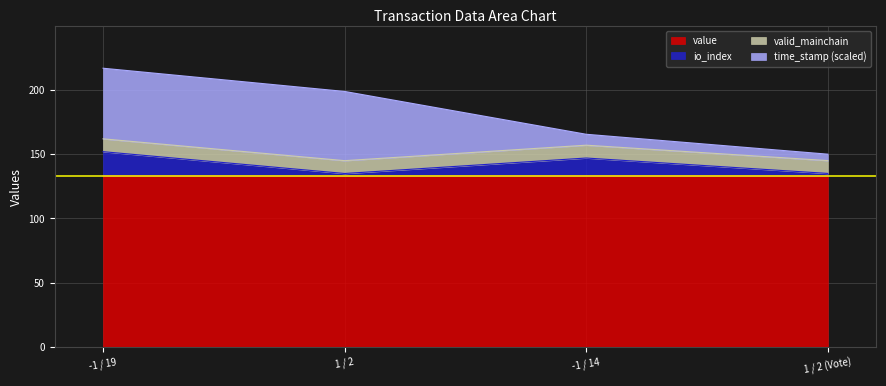

What is the total value across all series at 1 / 2 (Vote)?

150.0